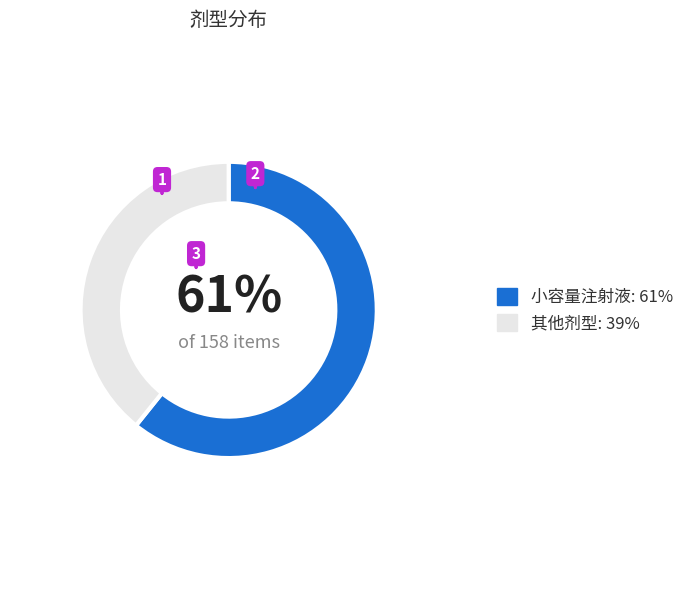

What percentage is the 其他剂型: 39% slice, to the nearest percent?

39%